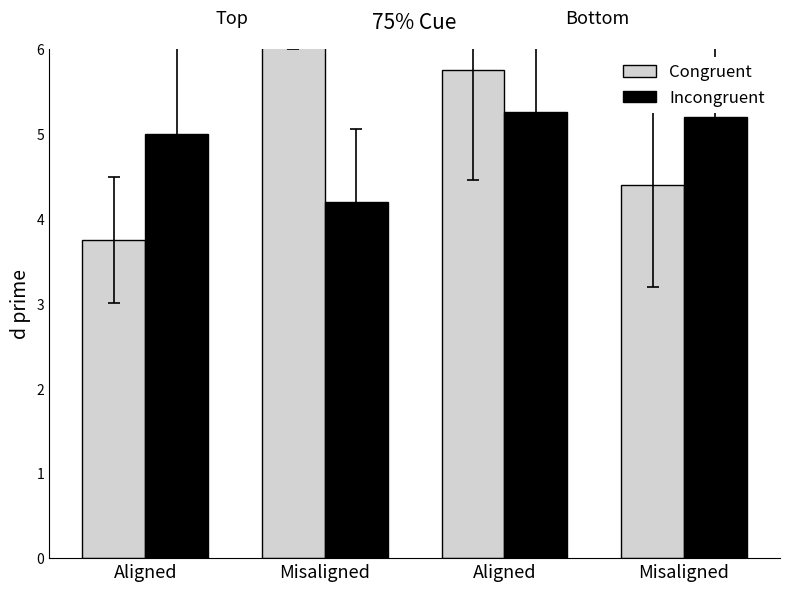

How many bars are there in each group?

2